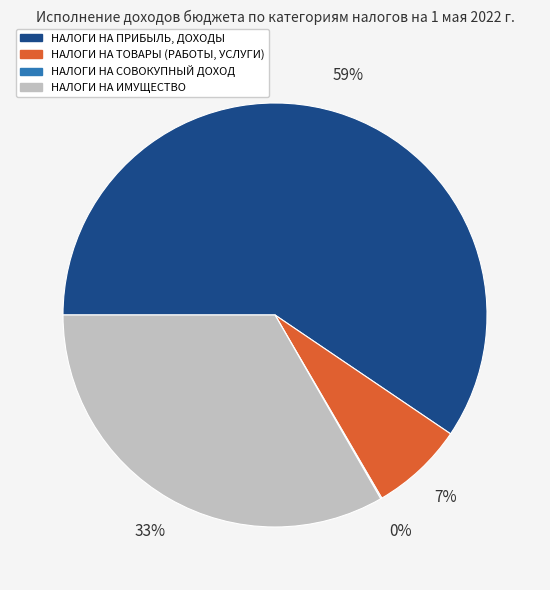

What is the ratio of the value at НАЛОГИ НА ПРИБЫЛЬ, ДОХОДЫ to the value at НАЛОГИ НА ИМУЩЕСТВО?

1.8